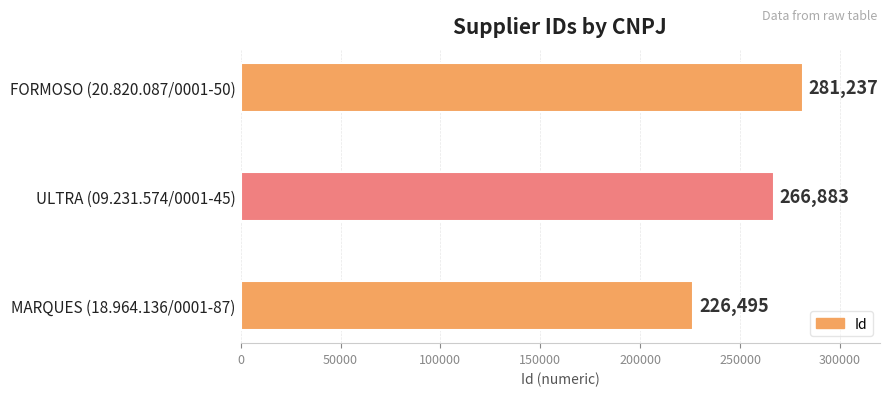

Is it true that the value at FORMOSO (20.820.087/0001-50) is 98296?

False